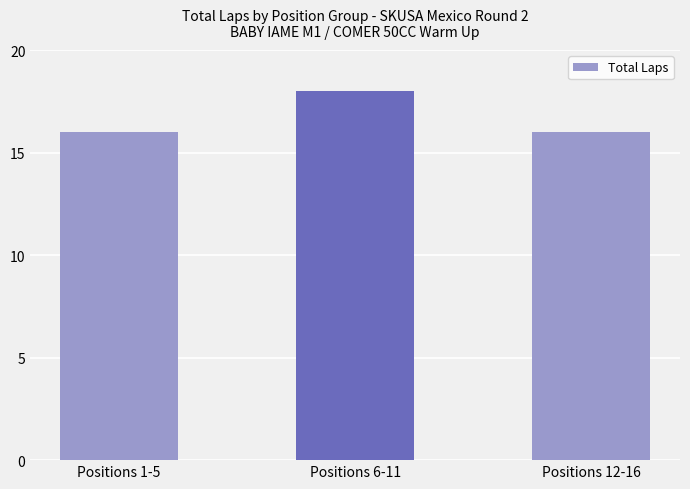

What is the value of the 3rd bar from the left?

16